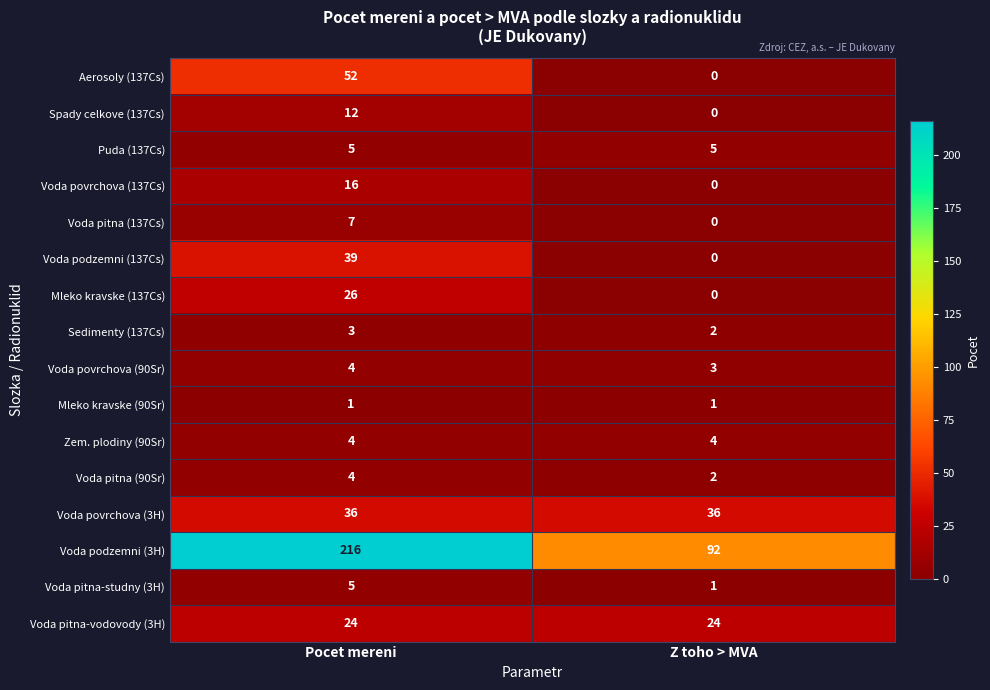

What is the difference between the highest and lowest values at Z toho > MVA?

92